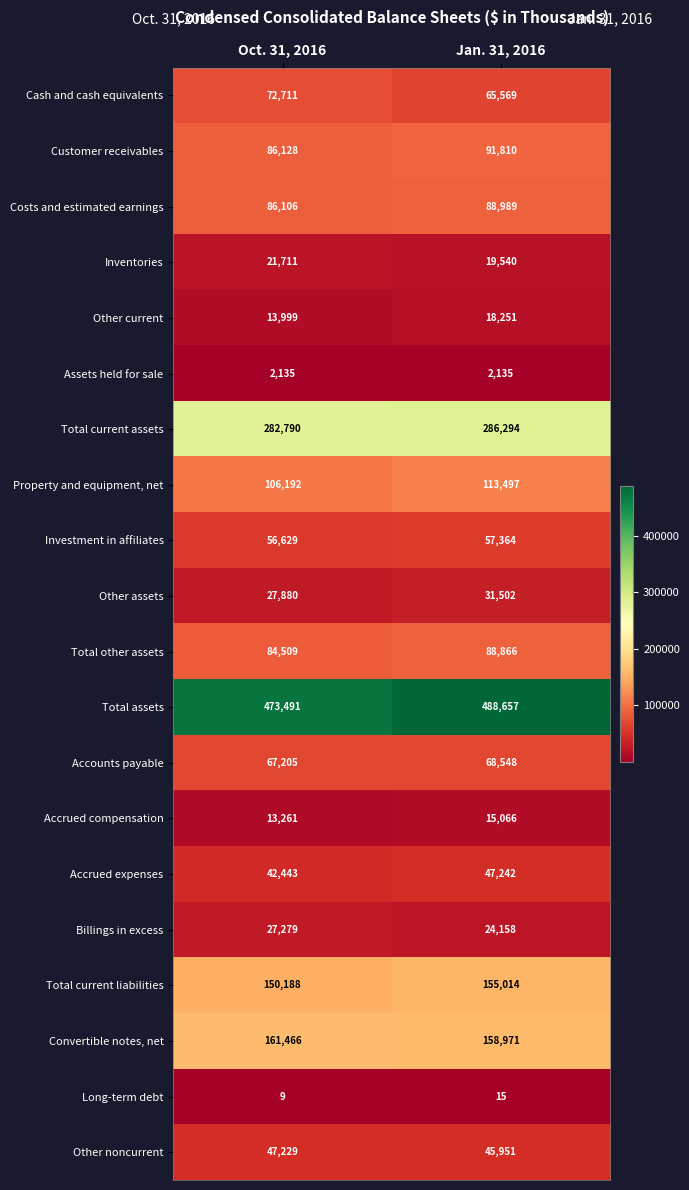

Where is Total current assets nearest to the value 284542?

Oct. 31, 2016